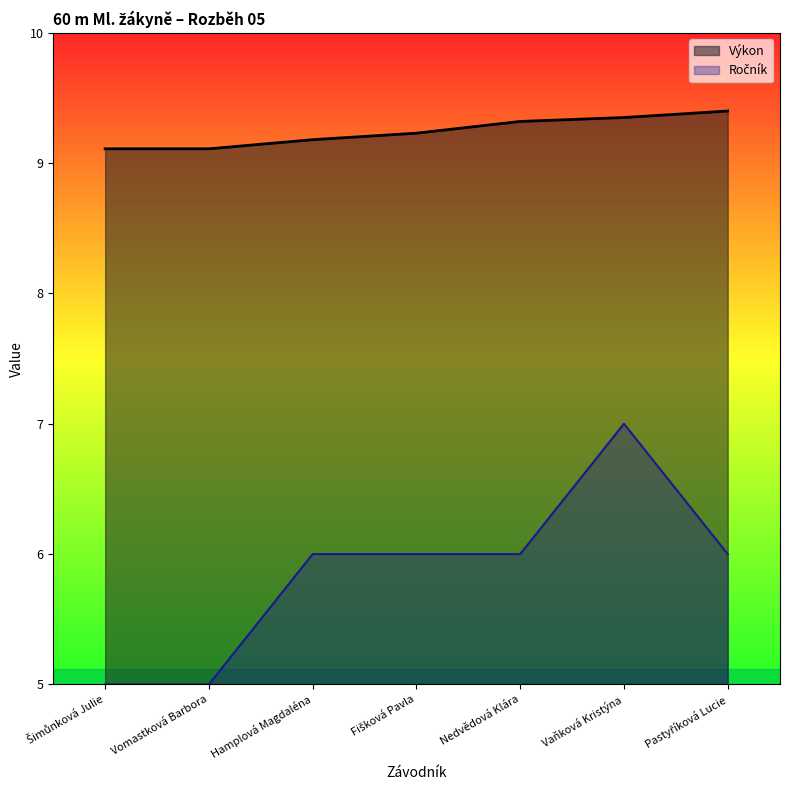

Which series has the widest spread of values?

Ročník